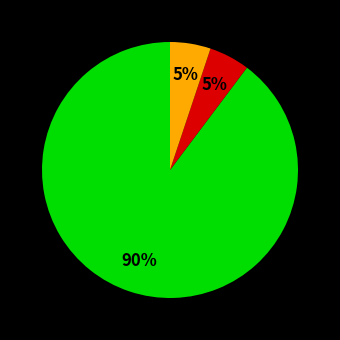

Is there a majority slice in this chart?

Yes